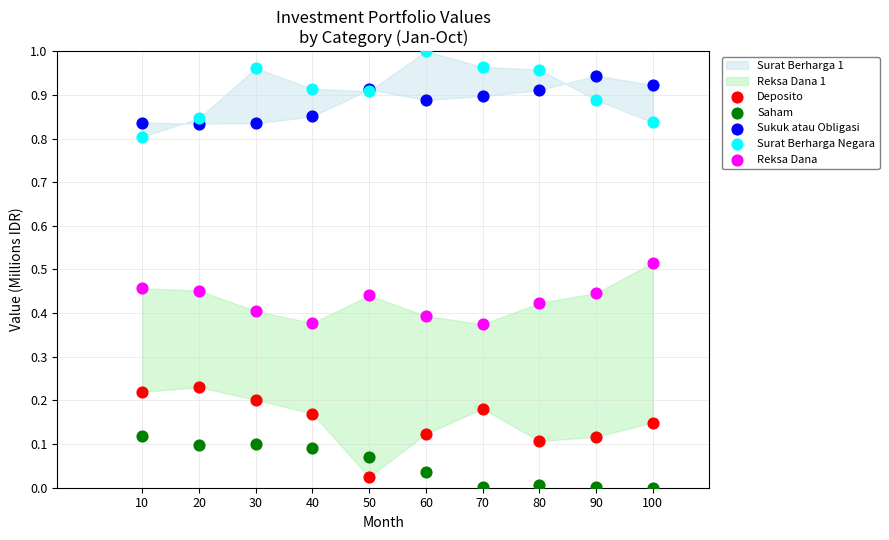

What is the X range (max minus min) for the scatter plot?

90.0